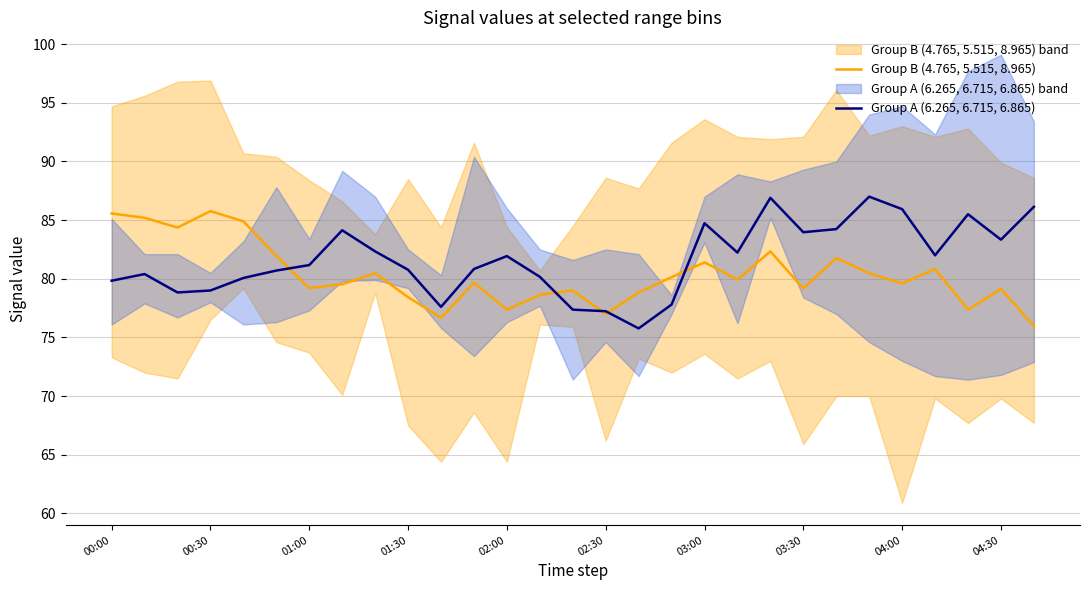

How many lines are shown in the chart?

2